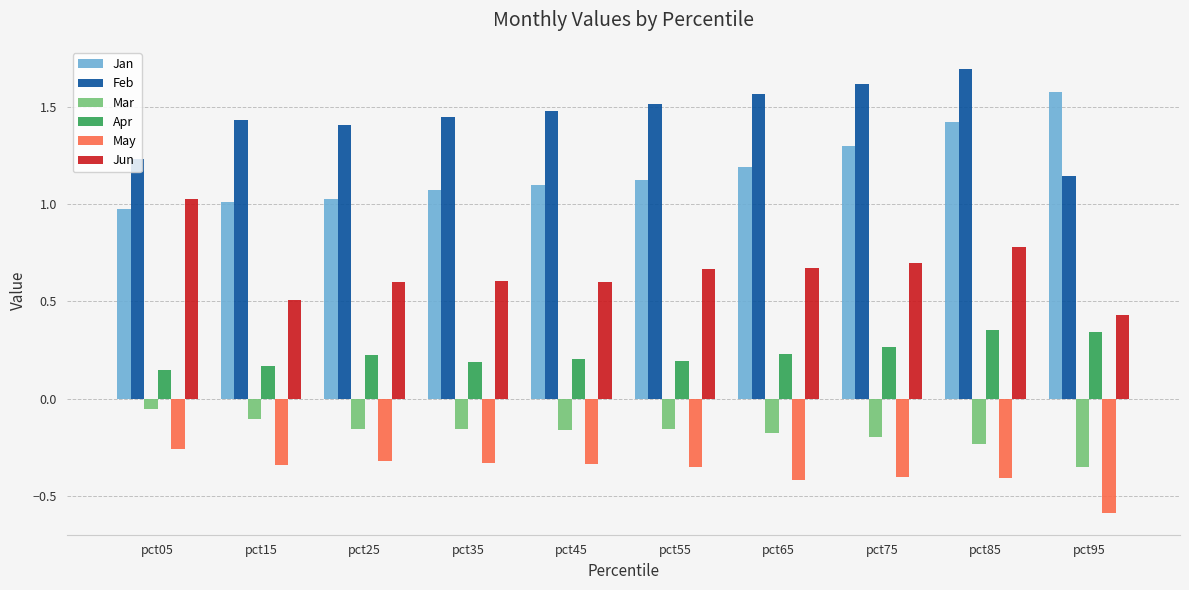

At which label does Feb reach its minimum?

pct95